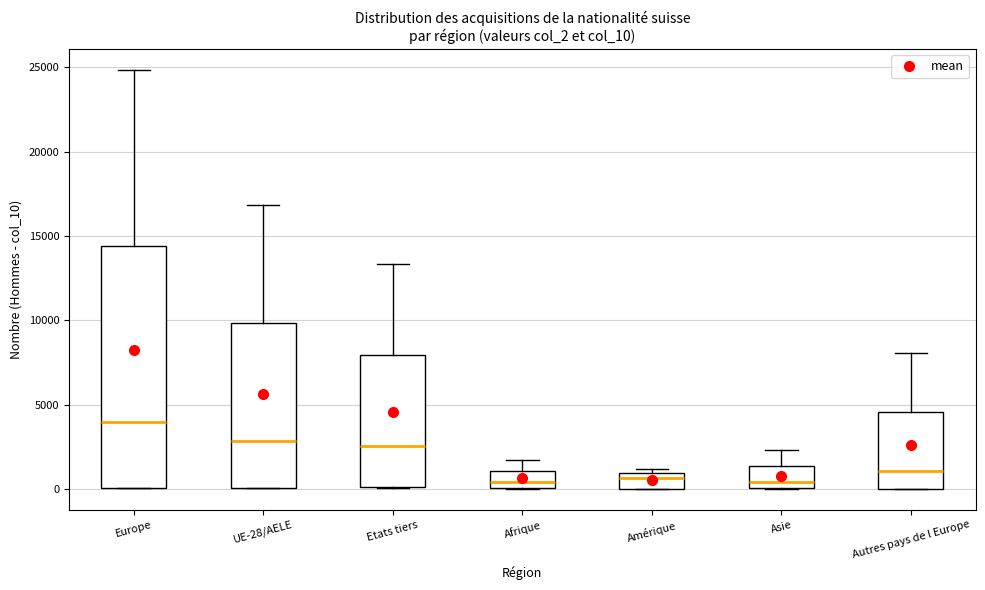

Which box is the tallest, from its lower edge to its upper edge?

Europe